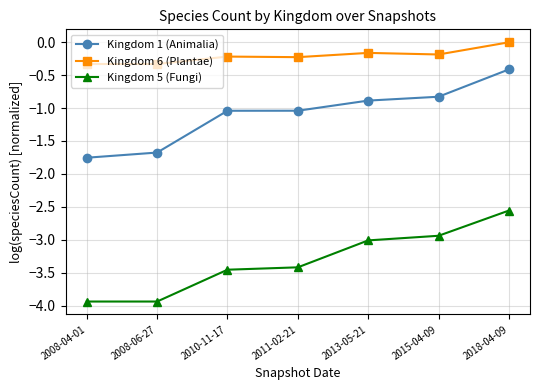

What is the lowest value of the Kingdom 6 (Plantae) series?

-0.3